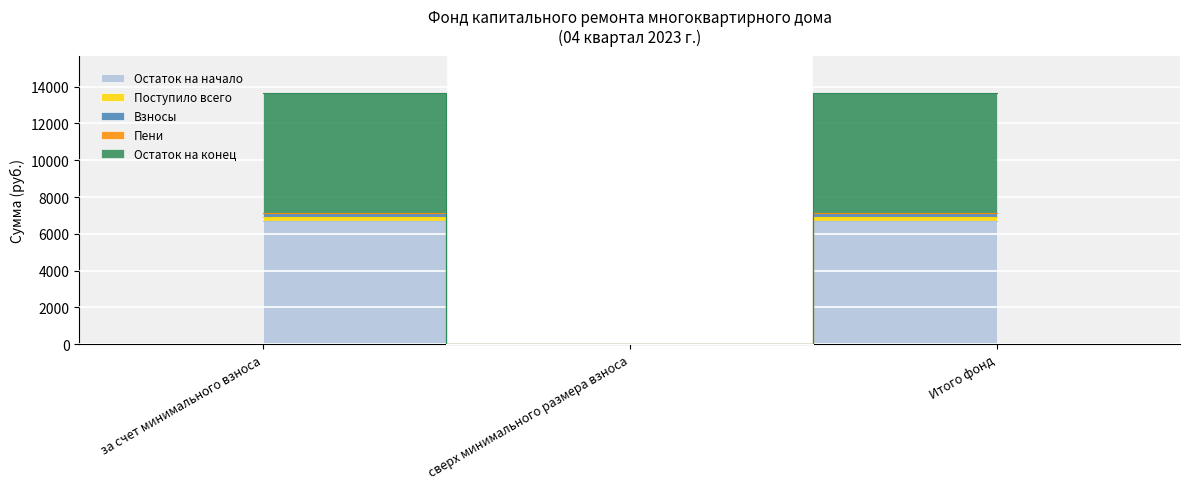

Reading right to left, list all the values displayed in this chart.

Остаток на начало: 6710.4	0.0	6710.4
Поступило всего: 7126.6	0.0	7126.6
Взносы: 6918.5	0.0	6918.5
Пени: 7126.1	0.0	7126.1
Остаток на конец: 13628.8	0.0	13628.8